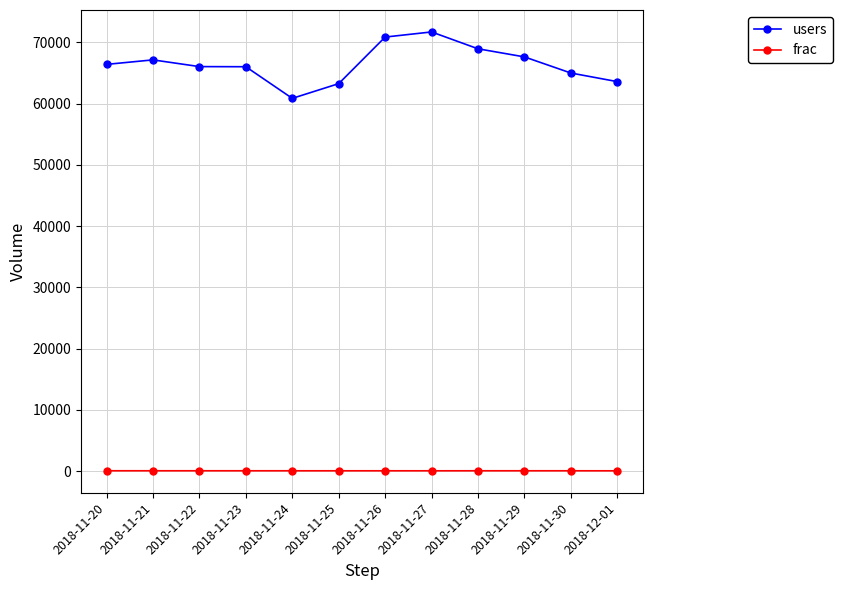

Read the users value at 2018-11-28, to the nearest 10.

68960